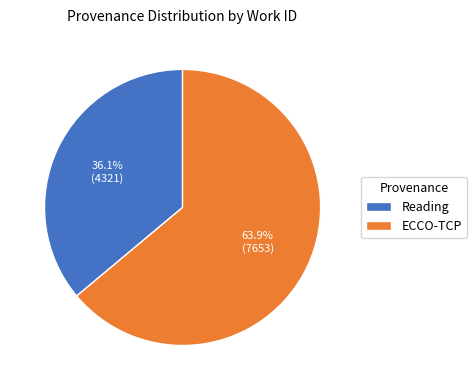

How many slices are in this pie chart?

2